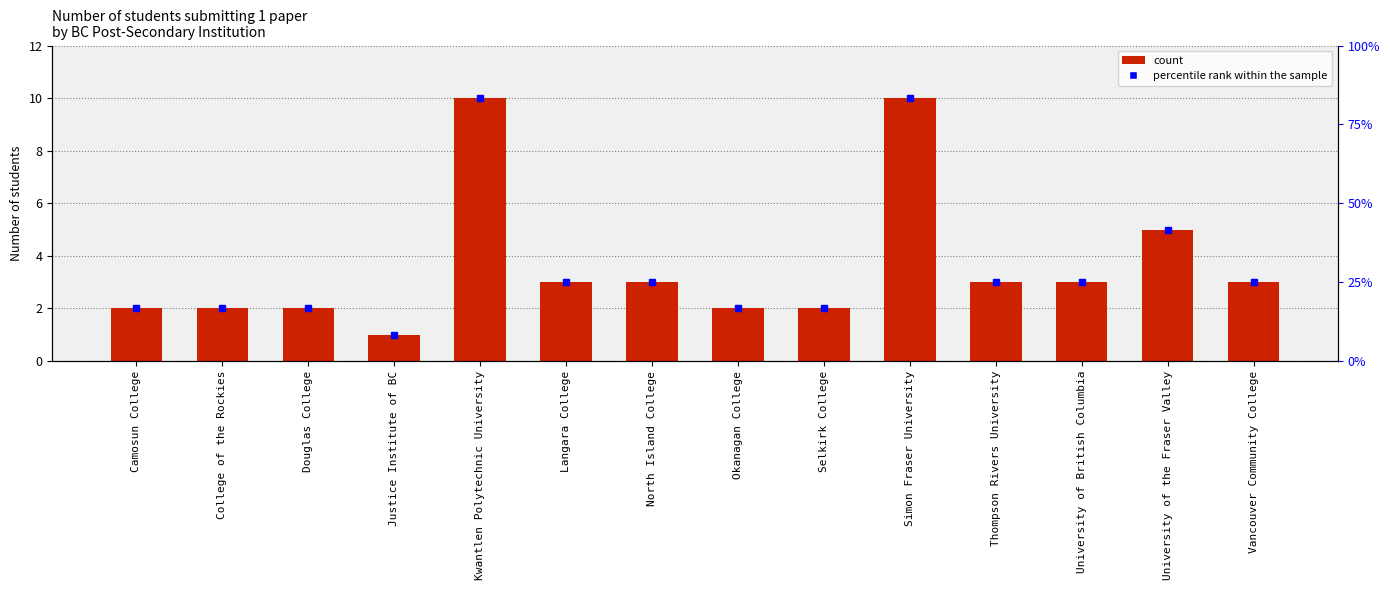

Count the number of values greater than 3.

3